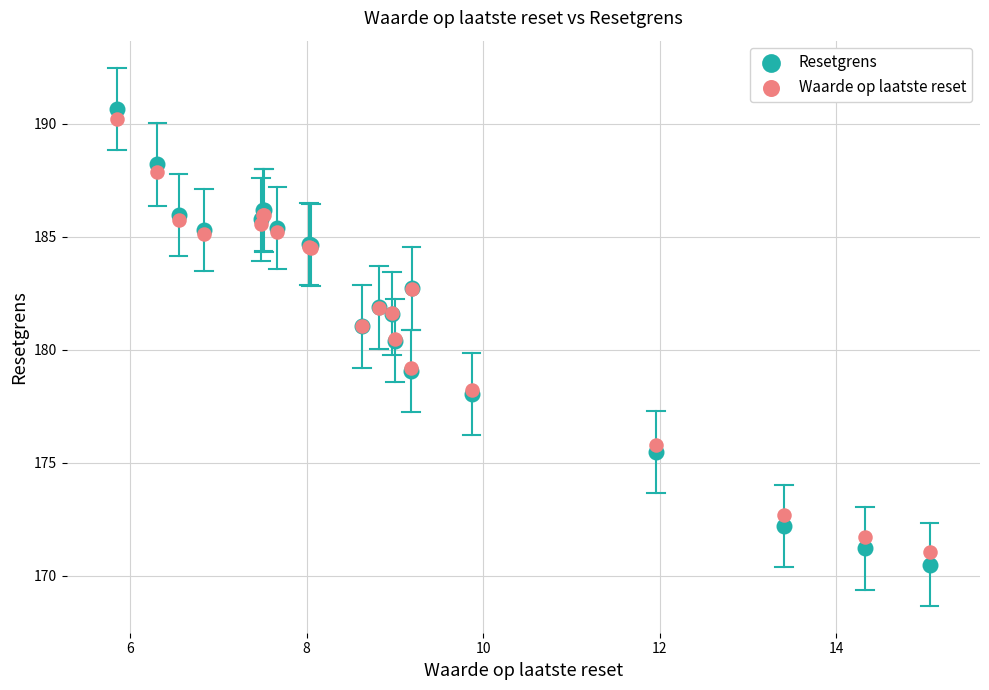

Which series reaches the maximum Y coordinate?

Resetgrens